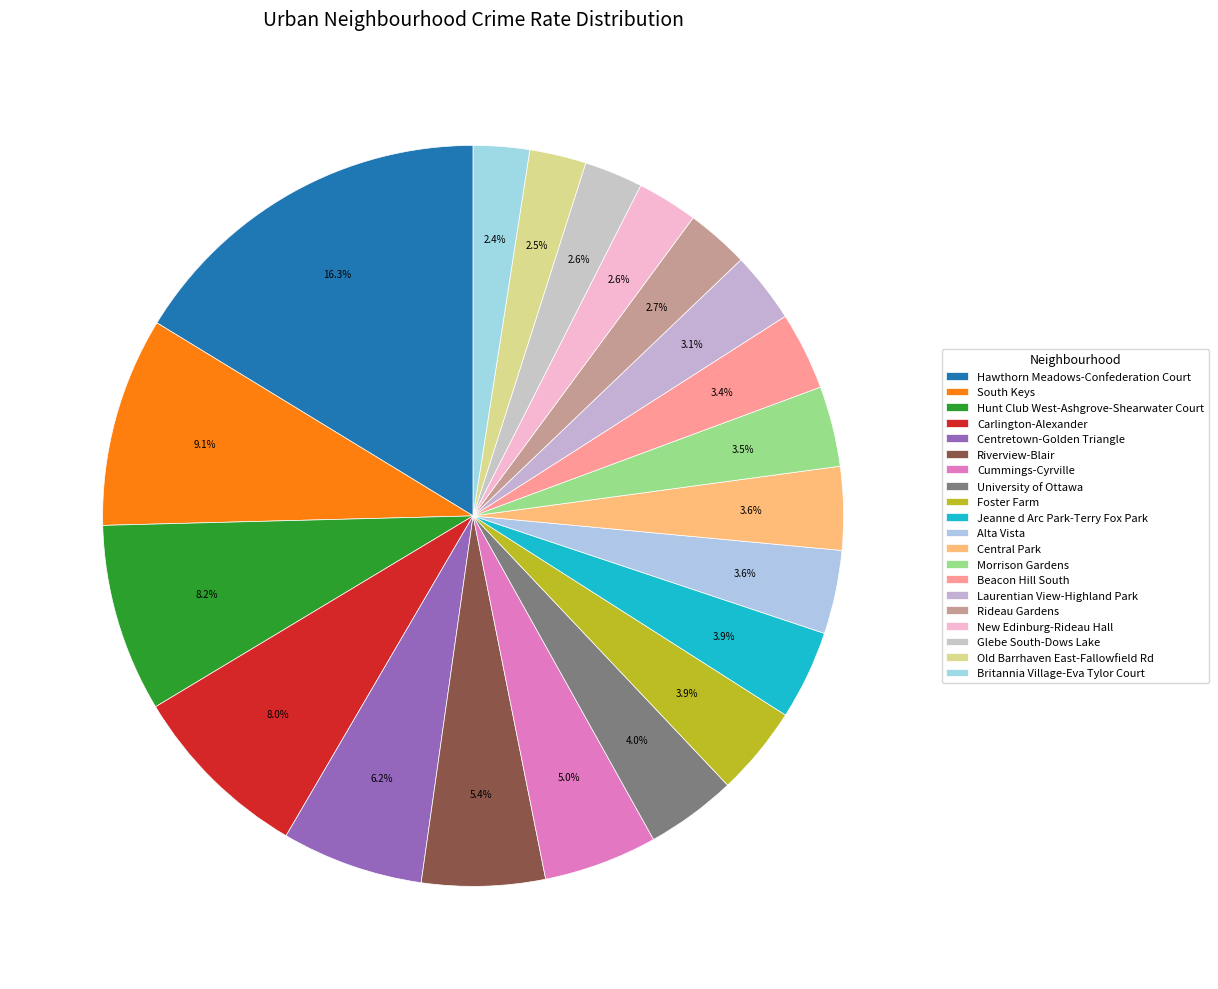

What is the change in value from Riverview-Blair to Laurentian View-Highland Park?

-298.5